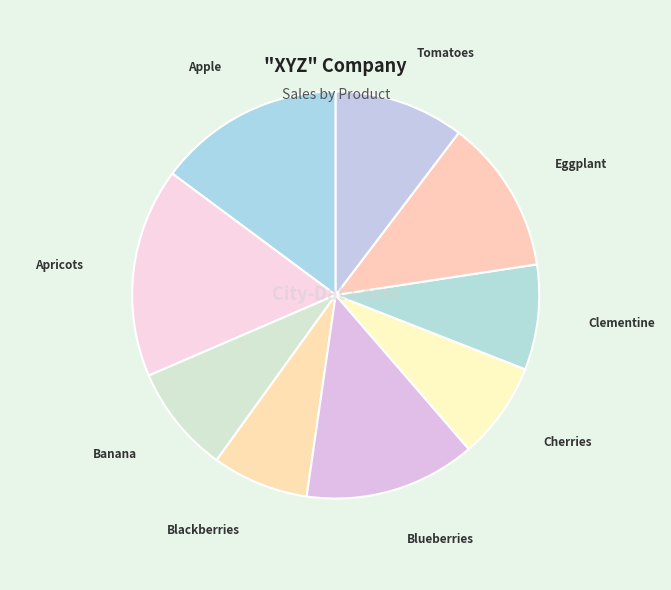

What is the largest slice in the pie chart?

Apricots